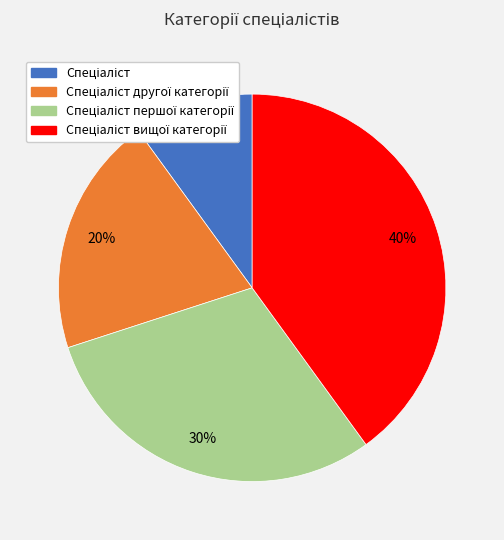

Does any single category account for the majority?

No